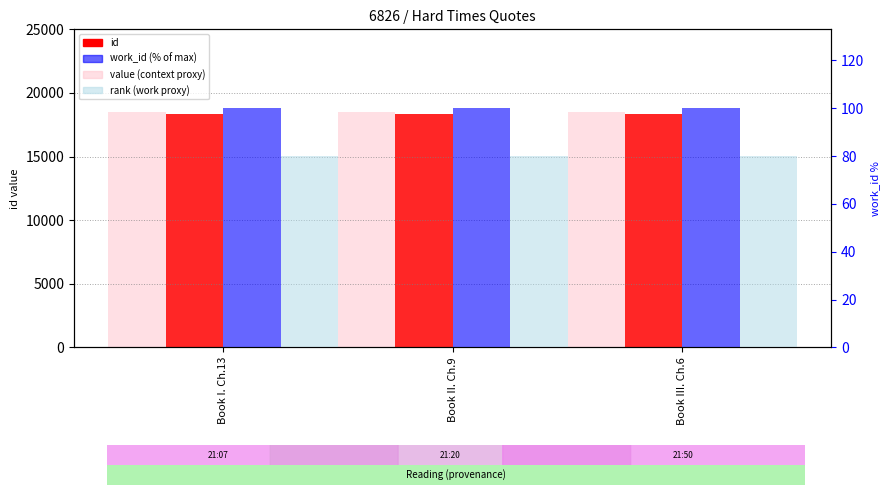

The value of rank (work proxy) at Book I. Ch.13 is 80. True or false?

True